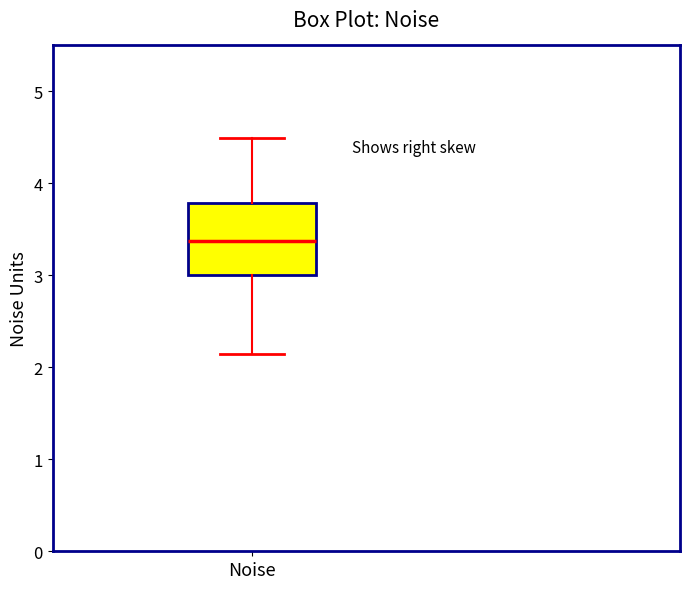

Read this box plot against the y-axis: the position of the median line, the range covered by the box, and the ends of both whiskers. The values are not printed on the chart, so give them approximately, as read against the axis.

median 3.4, box 3.0 to 3.8, whiskers 2.1 to 4.5